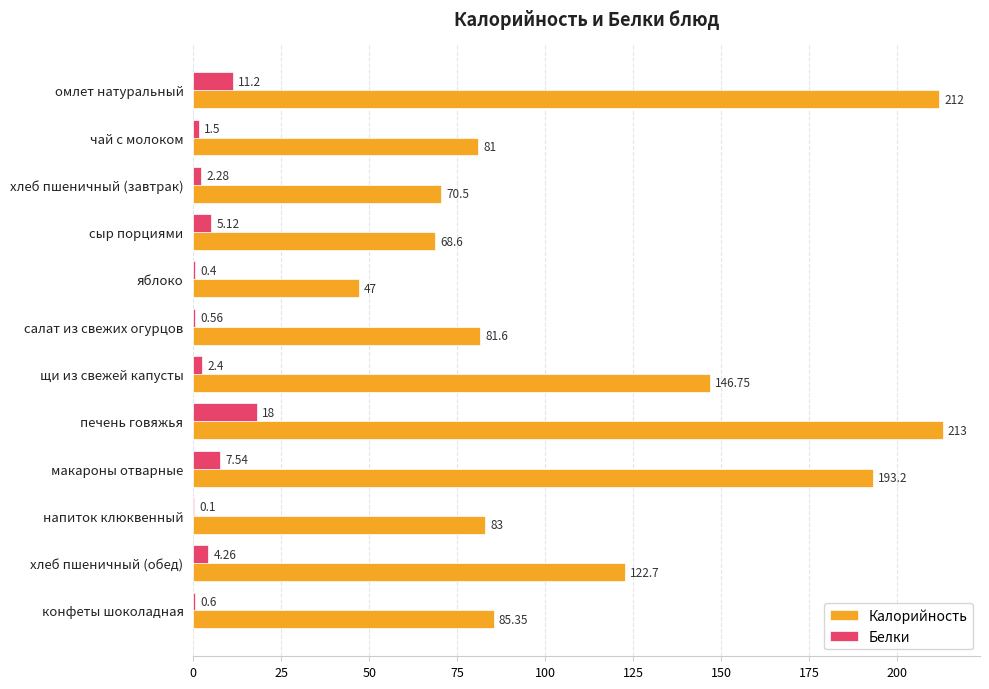

Is the value of Белки at омлет натуральный greater than the value of Калорийность at напиток клюквенный?

No